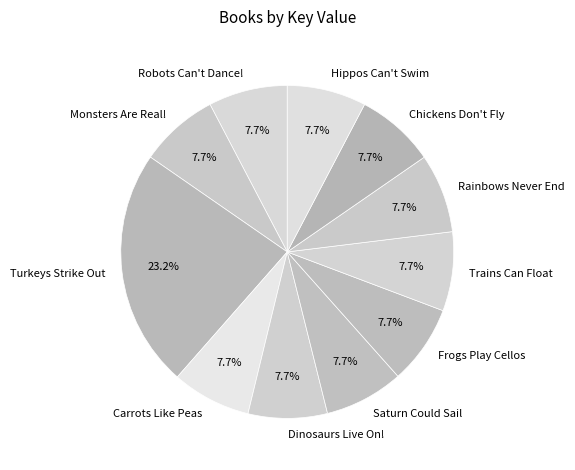

How many slices are in this pie chart?

11